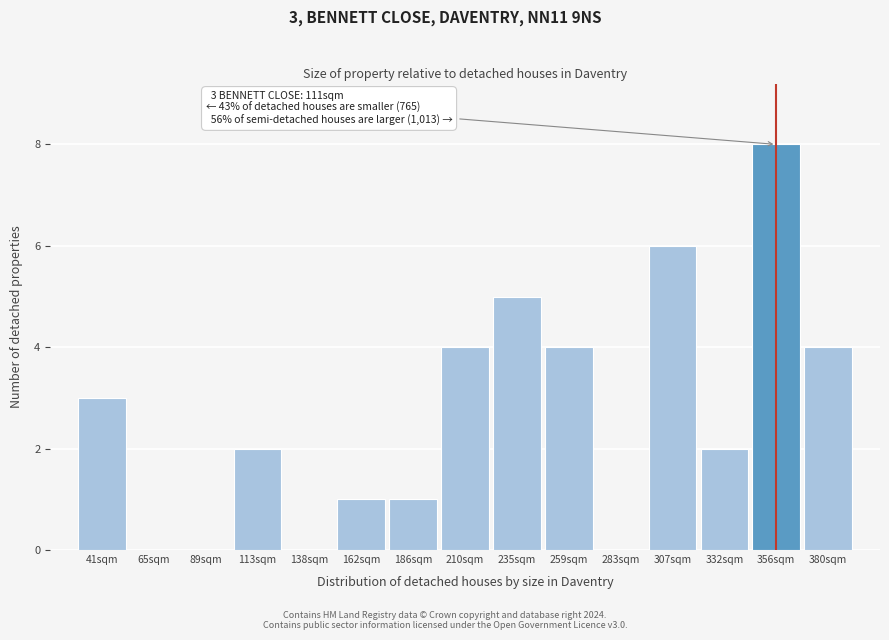

Reading left to right, what are all the values shown in this chart?

41sqm=3	65sqm=0	89sqm=0	113sqm=2	138sqm=0	162sqm=1	186sqm=1	210sqm=4	235sqm=5	259sqm=4	283sqm=0	307sqm=6	332sqm=2	356sqm=8	380sqm=4